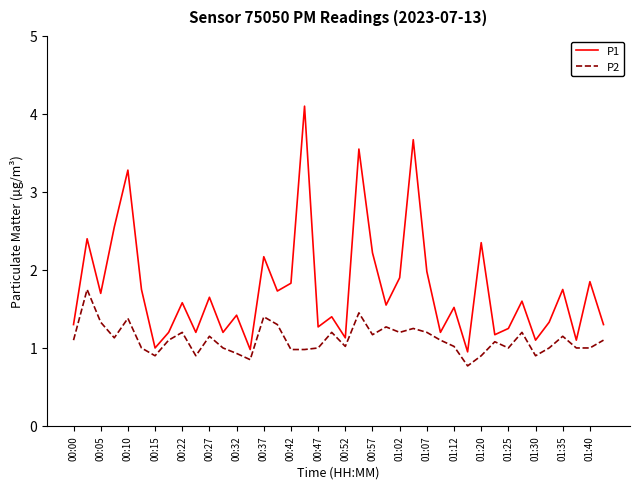

Which series has the largest range (max minus min)?

P1